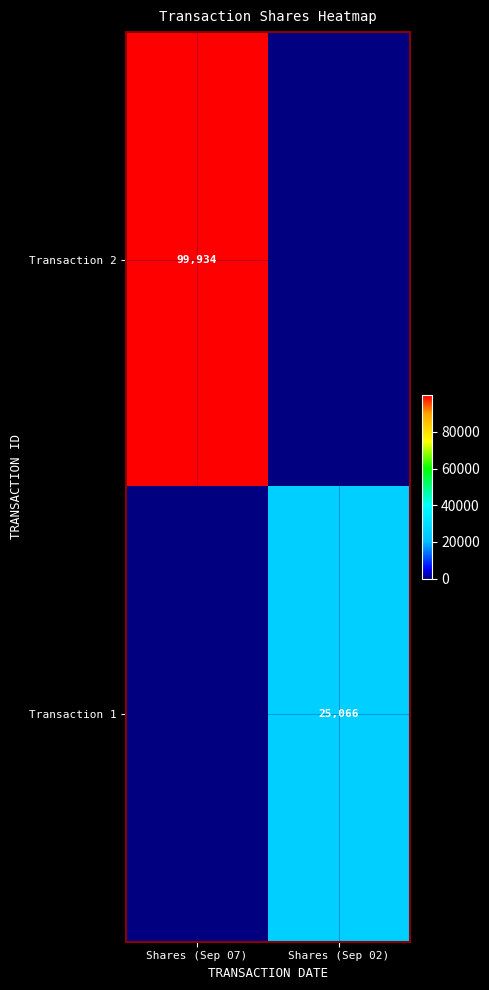

What is the spread (max minus min) of values at Shares (Sep 02)?

25066